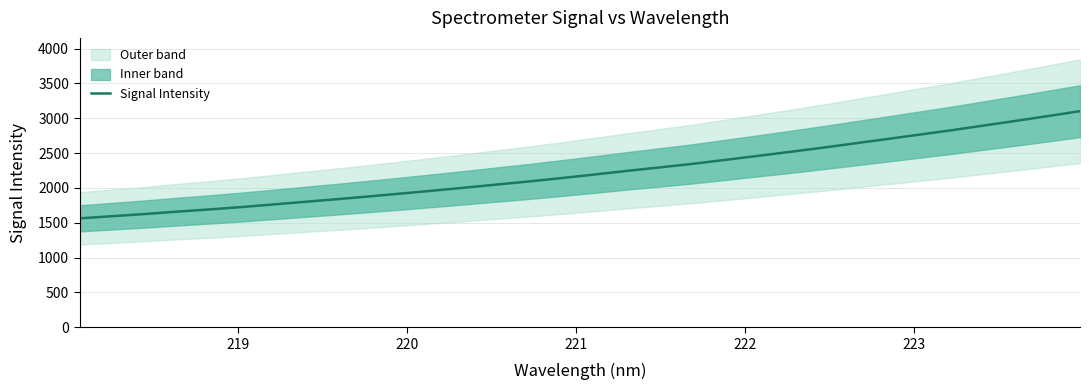

What is the value of the 29th point from the left?

2895.0